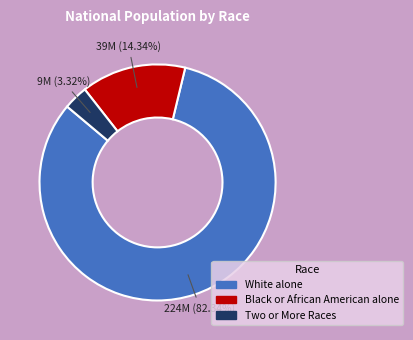

Count the number of slices in the pie.

3